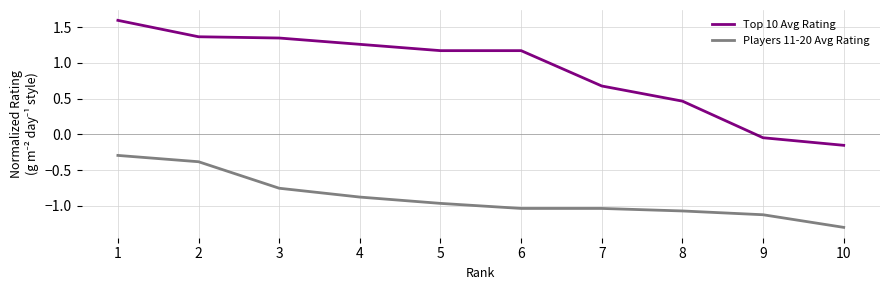

Which category has the lowest value in the Top 10 Avg Rating series?

10